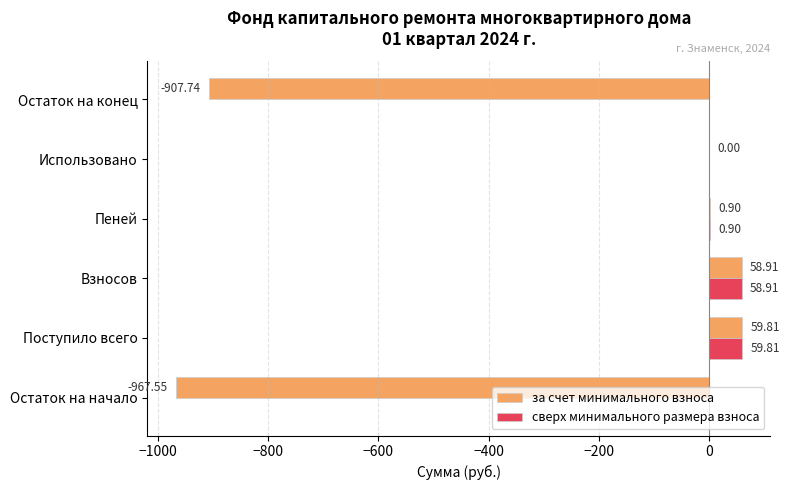

What is the total value across all series at Взносов?

117.8